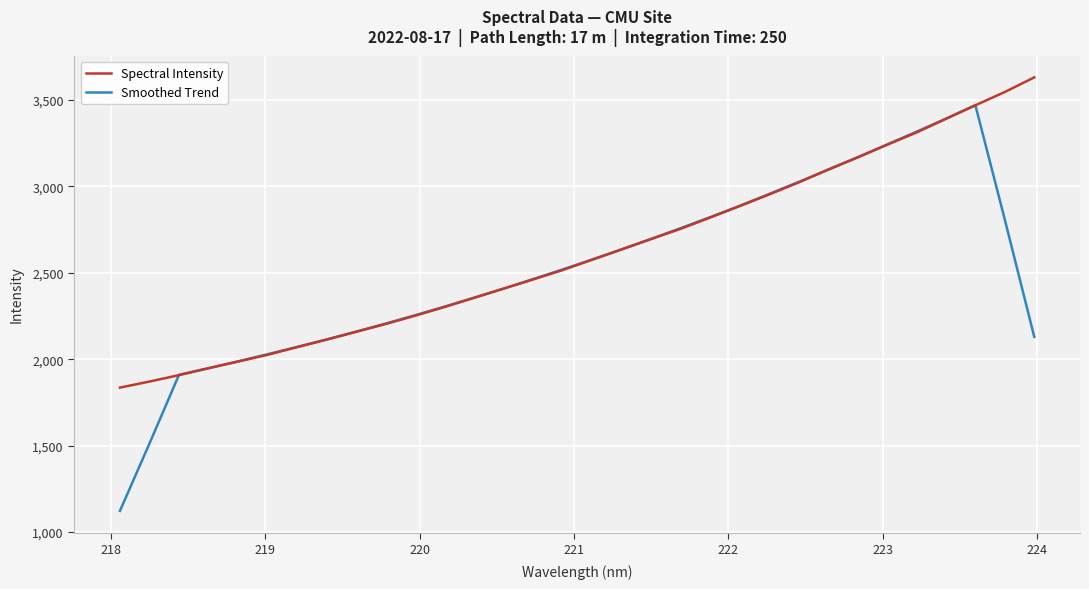

Which series has the largest total across all categories?

Spectral Intensity